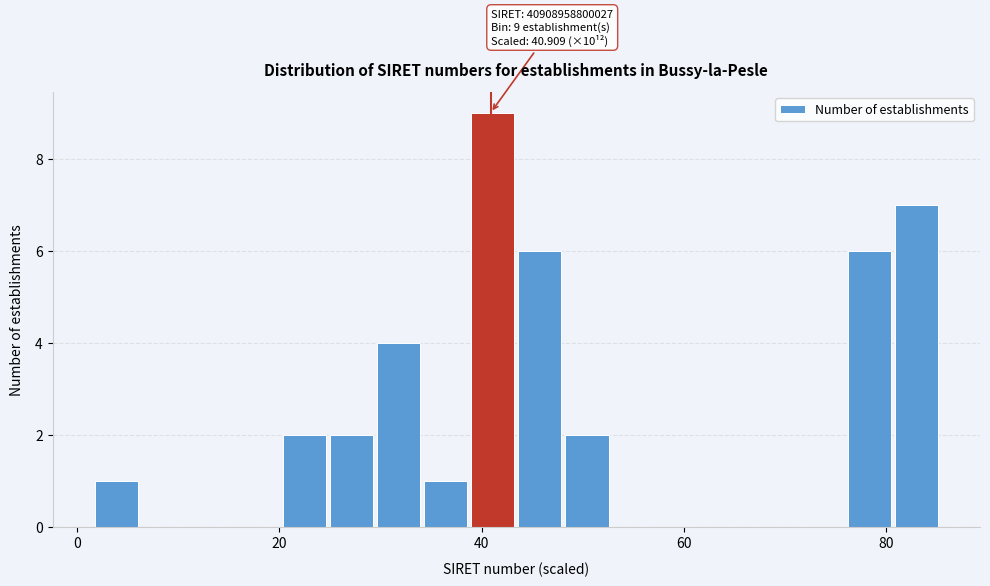

Read against the x-axis, roughly where is the centre of the tallest bar?

42